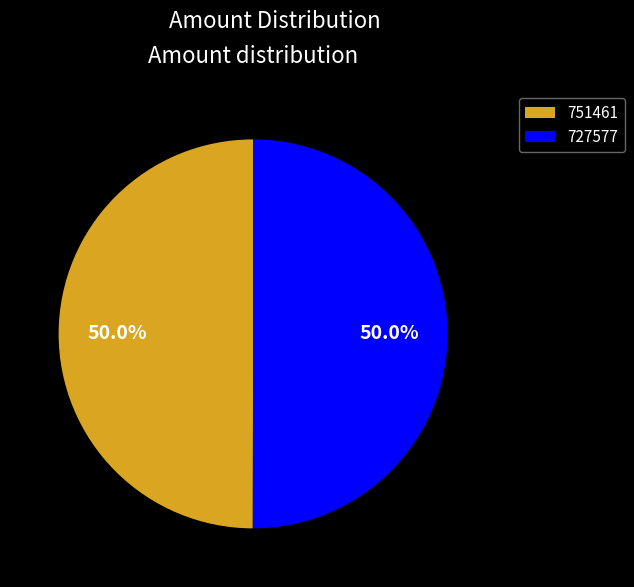

Is the sum of 727577 and 751461 greater than half?

Yes